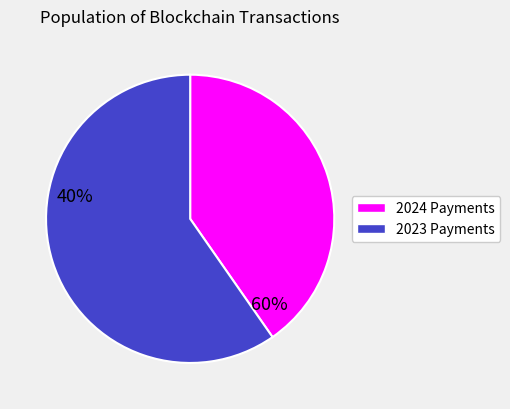

Does any single category account for the majority?

Yes